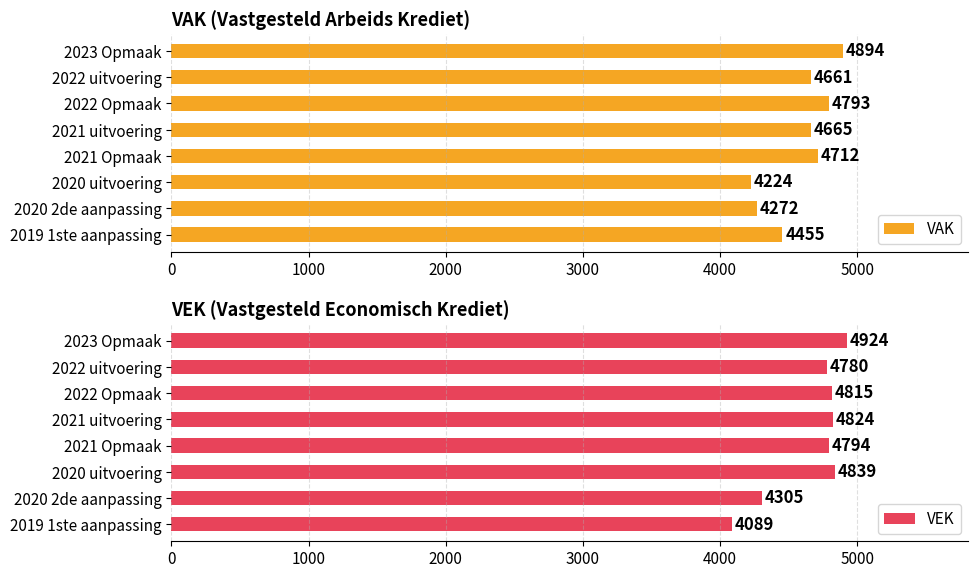

What is the sum of all VAK values?

36676